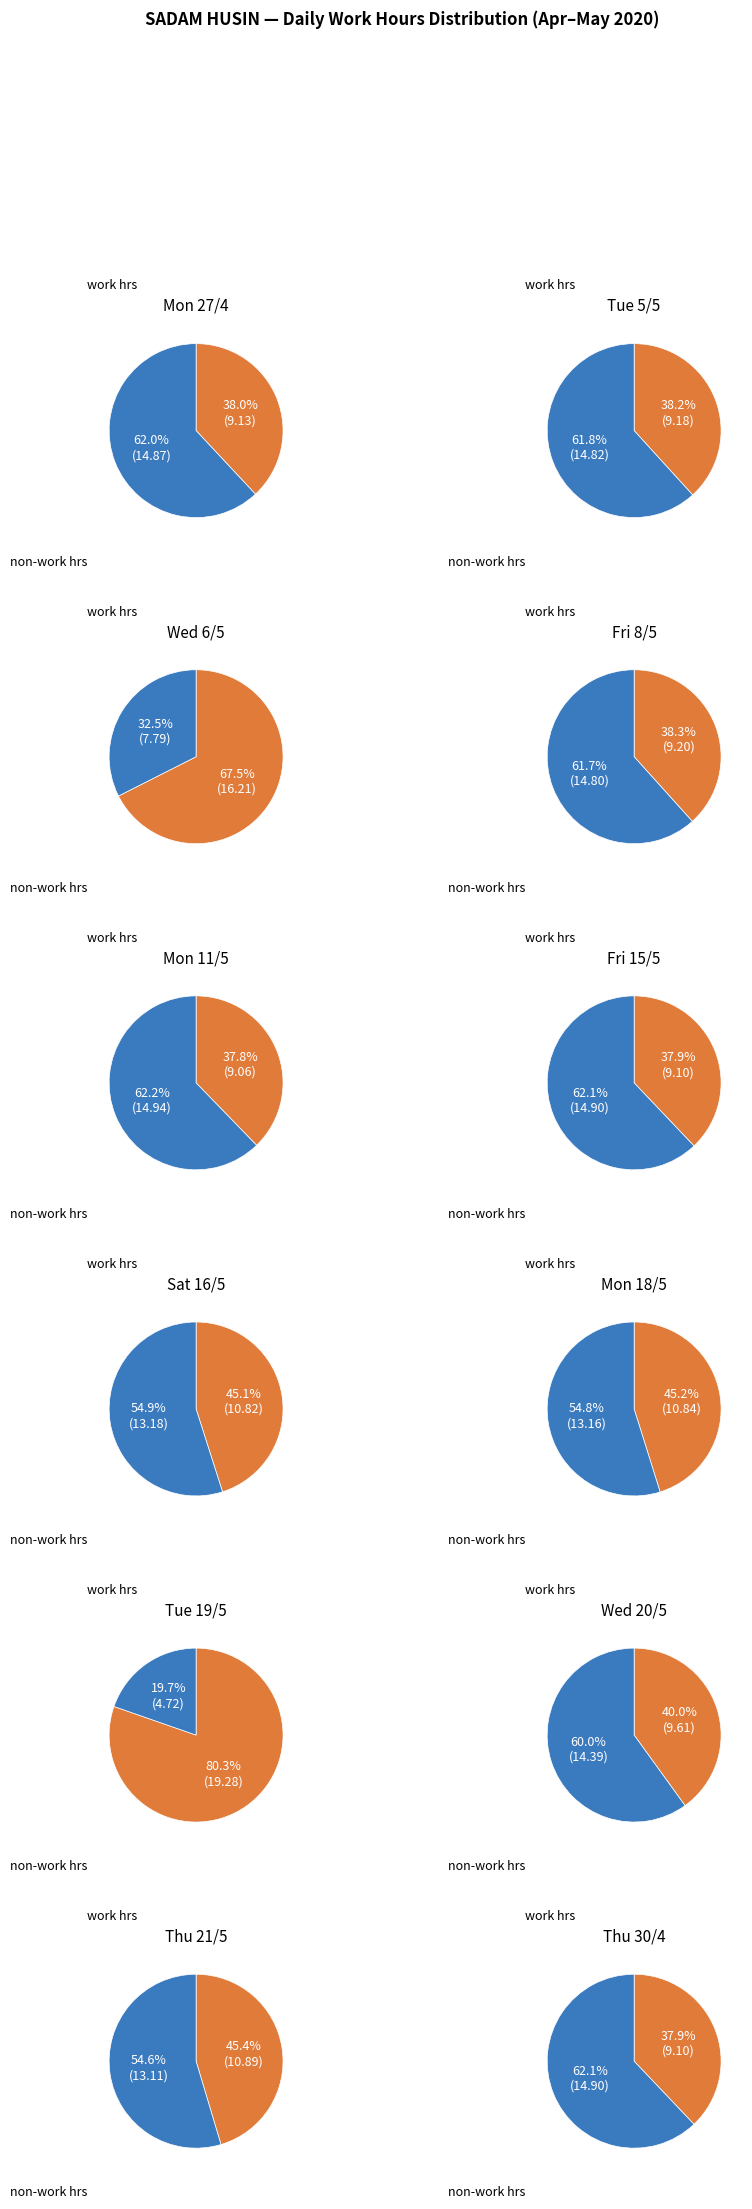

What is the change in value from Mon to Thu_3?

-9.1